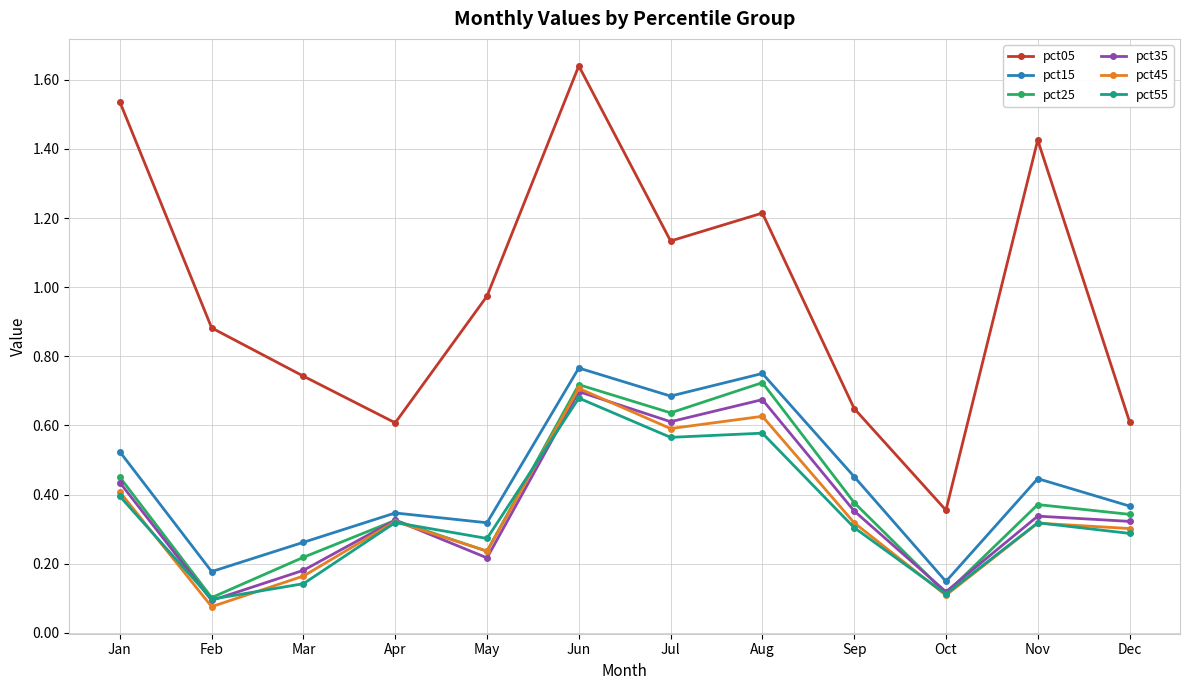

True or false: pct05 and pct15 cross at least once.

False